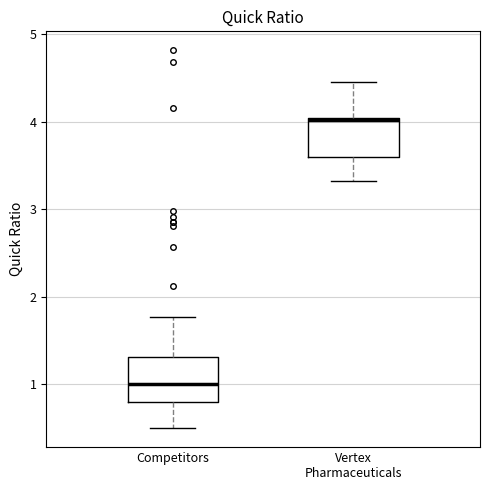

Reading left to right, transcribe this box plot: for each box, give where its median line is, the range the box spans, and where its two whiskers end, as read against the y-axis. The values are not printed on the chart, so give them approximately, as read against the axis.

Competitors: median 1.0, box 0.8 to 1.3, whiskers 0.5 to 1.8
Vertex Pharmaceuticals: median 4.0, box 3.6 to 4.0, whiskers 3.3 to 4.5